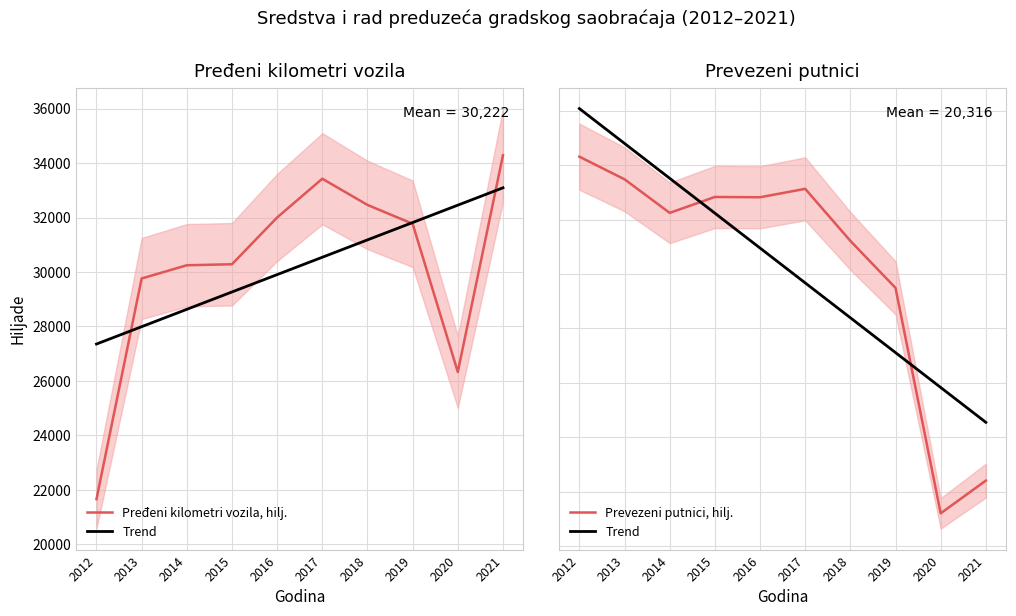

What is the value of the Prevezeni putnici, hilj. point at the 6th from the left?

23131.0